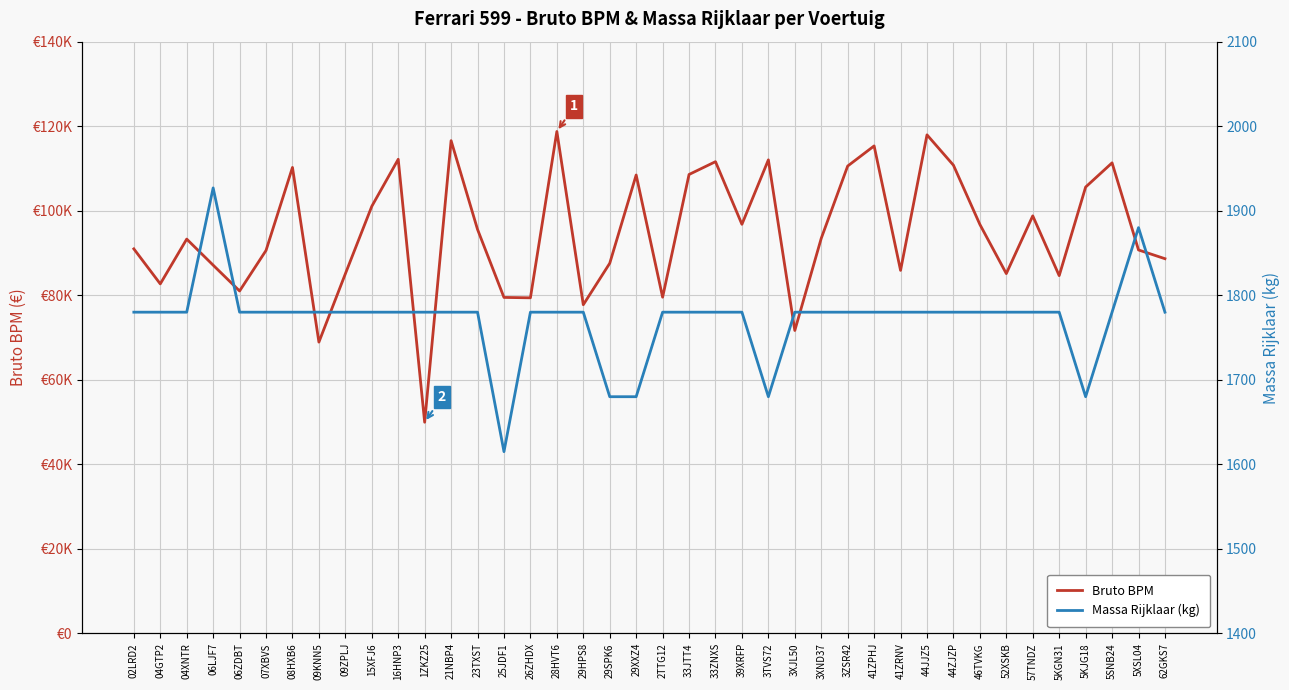

In Massa Rijklaar (kg), how many points are higher than both neighbors (excluding endpoints)?

2